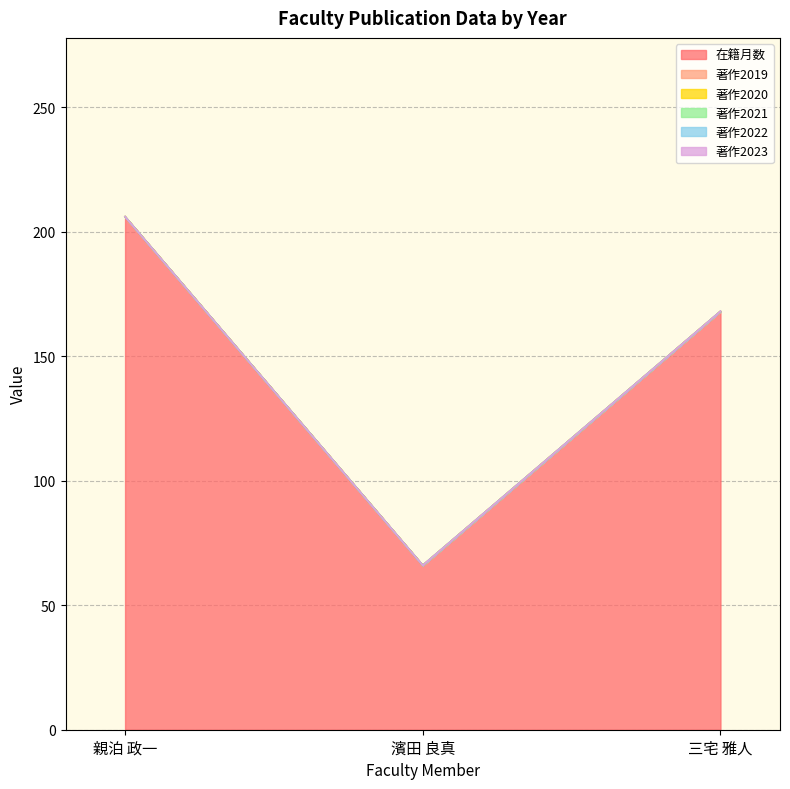

What is the label of the 1st point from the right?

三宅 雅人